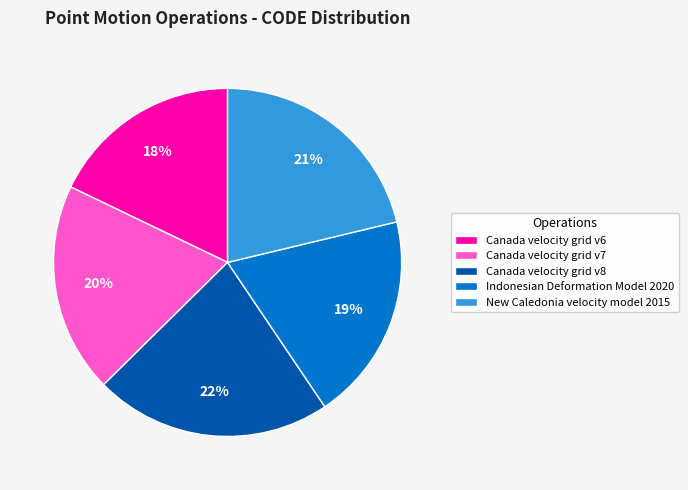

To the nearest percent, what is the average slice percentage?

20%